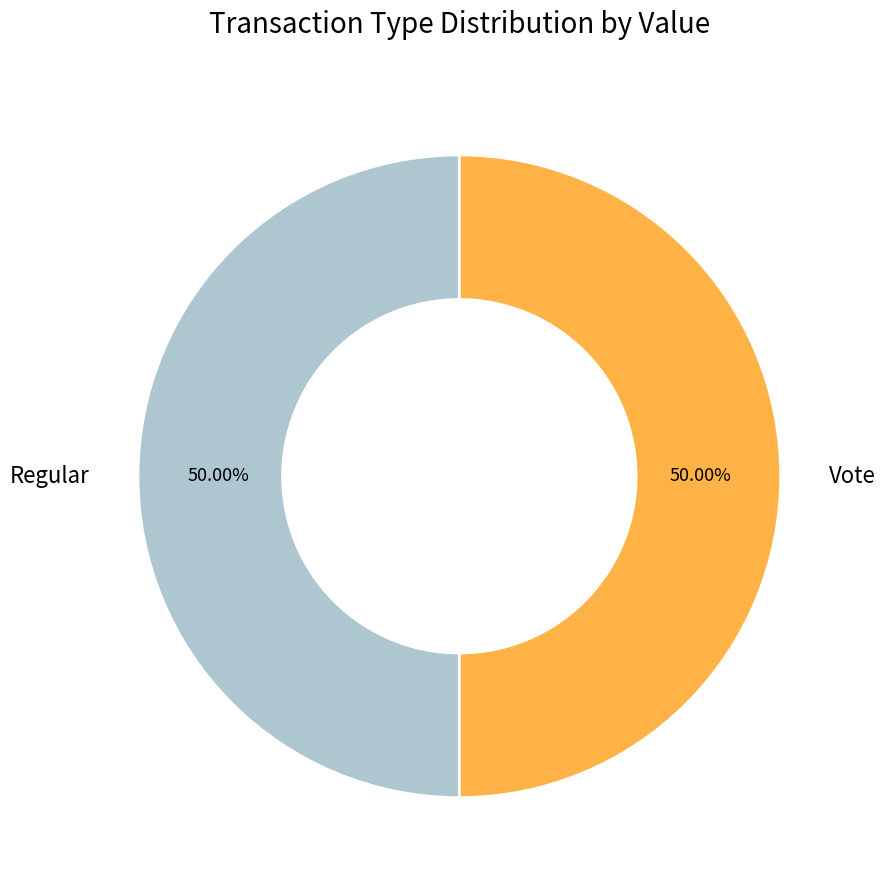

Combined, do Vote and Regular account for over 50%?

Yes